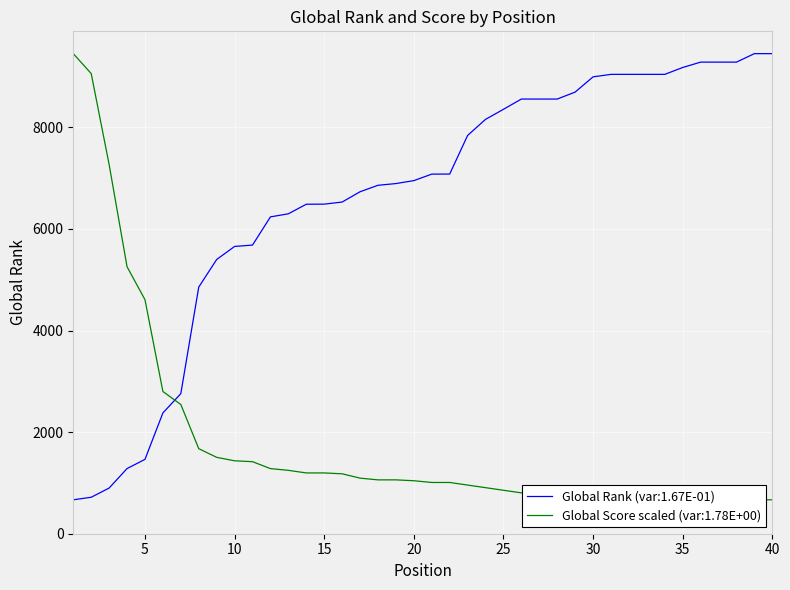

Reading left to right, transcribe all the data shown in this chart.

Global Rank: 668.0	718.0	899.0	1283.0	1464.0	2378.0	2758.0	4856.0	5399.0	5656.0	5683.0	6238.0	6299.0	6487.0	6489.0	6530.0	6733.0	6860.0	6894.0	6952.0	7080.0	7081.0	7841.0	8158.0	8356.0	8558.0	8558.0	8558.0	8695.0	8995.0	9044.0	9044.0	9044.0	9044.0	9179.0	9285.0	9285.0	9285.0	9452.0	9452.0
Global Score: 9452.0	9059.7	7268.8	5256.1	4608.0	2800.0	2544.2	1674.3	1503.8	1435.5	1418.5	1282.0	1247.9	1196.7	1196.7	1179.7	1094.4	1060.3	1060.3	1043.2	1009.1	1009.1	958.0	906.8	855.6	804.5	804.5	804.5	770.3	753.3	753.3	753.3	753.3	753.3	719.2	702.1	702.1	702.1	668.0	668.0